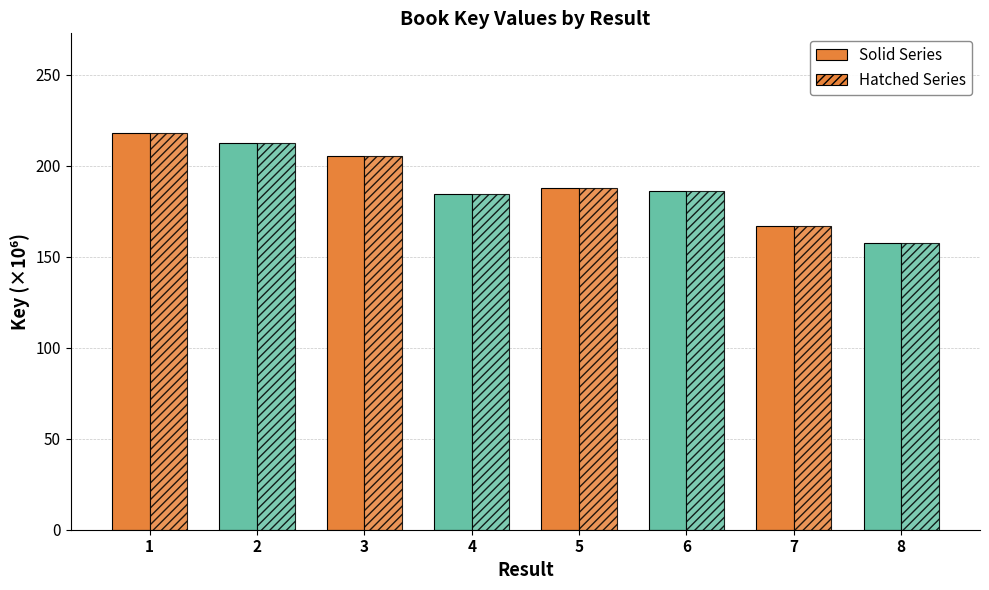

Reading left to right, extract all data points from this chart.

Solid: 218.2	212.7	205.2	184.3	187.6	186.3	167.0	157.8
Hatched: 218.2	212.7	205.2	184.3	187.6	186.3	167.0	157.8